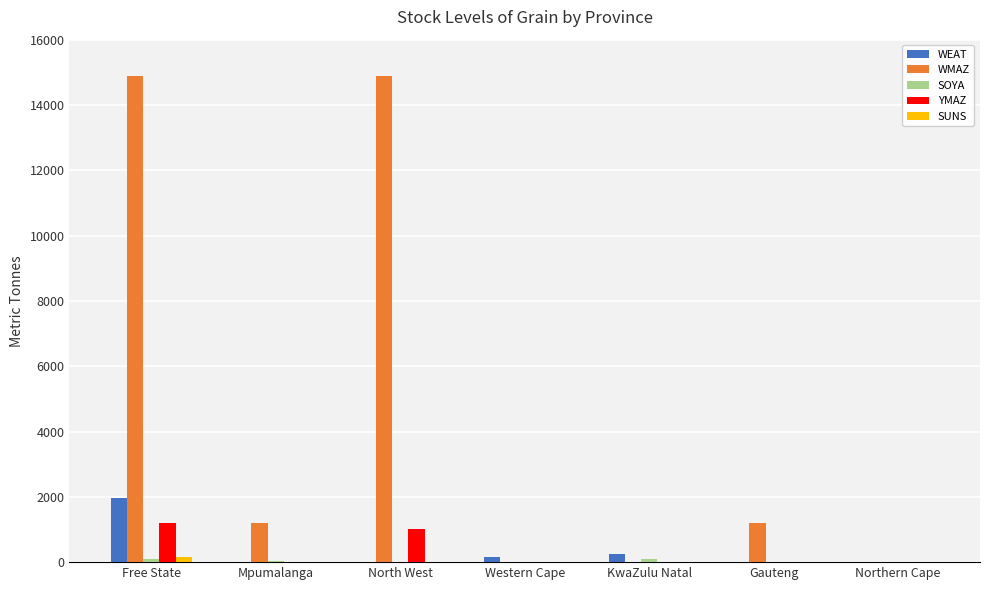

What is the spread (max minus min) of values at Free State?

14800